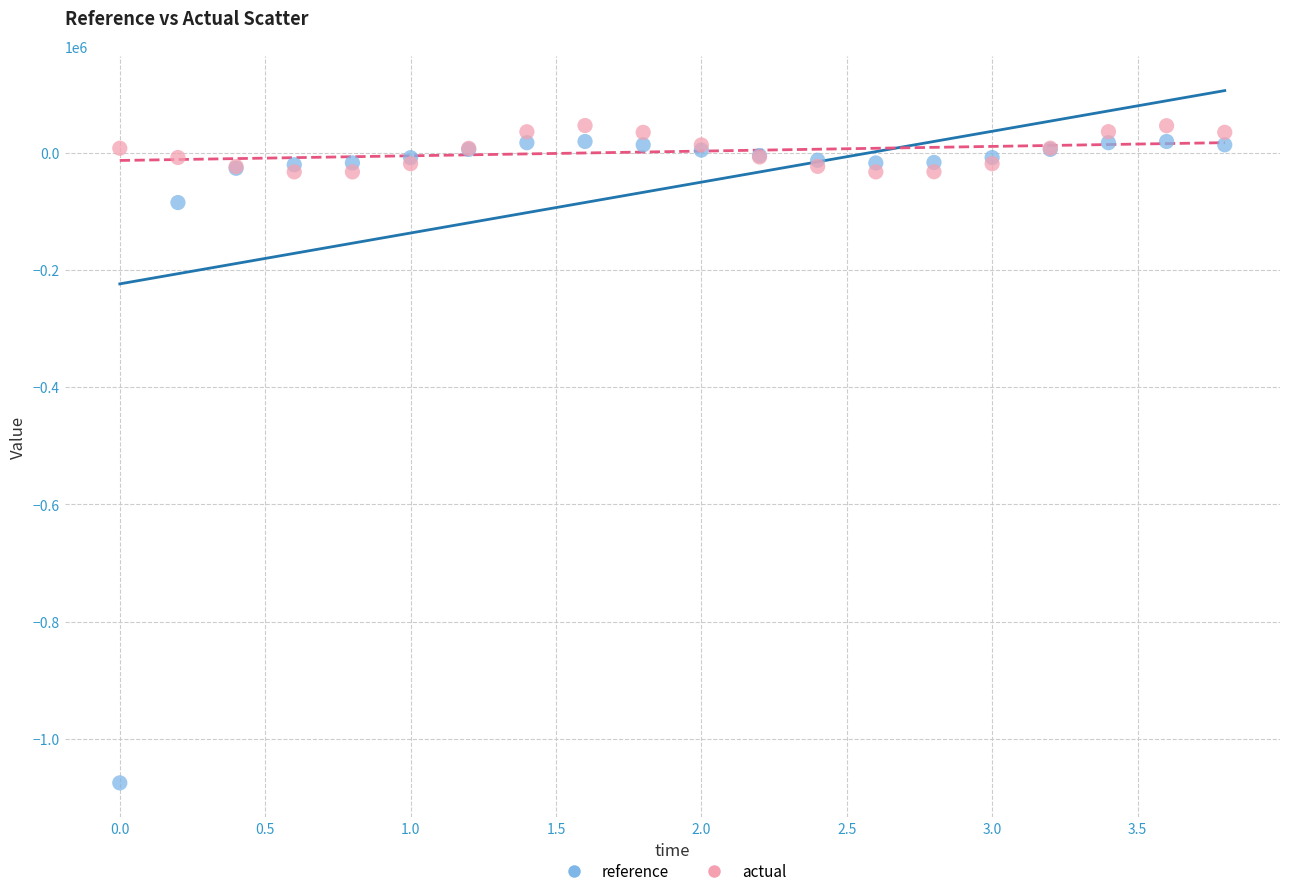

Across all series, what Y value is closest to -514448?

-85031.5